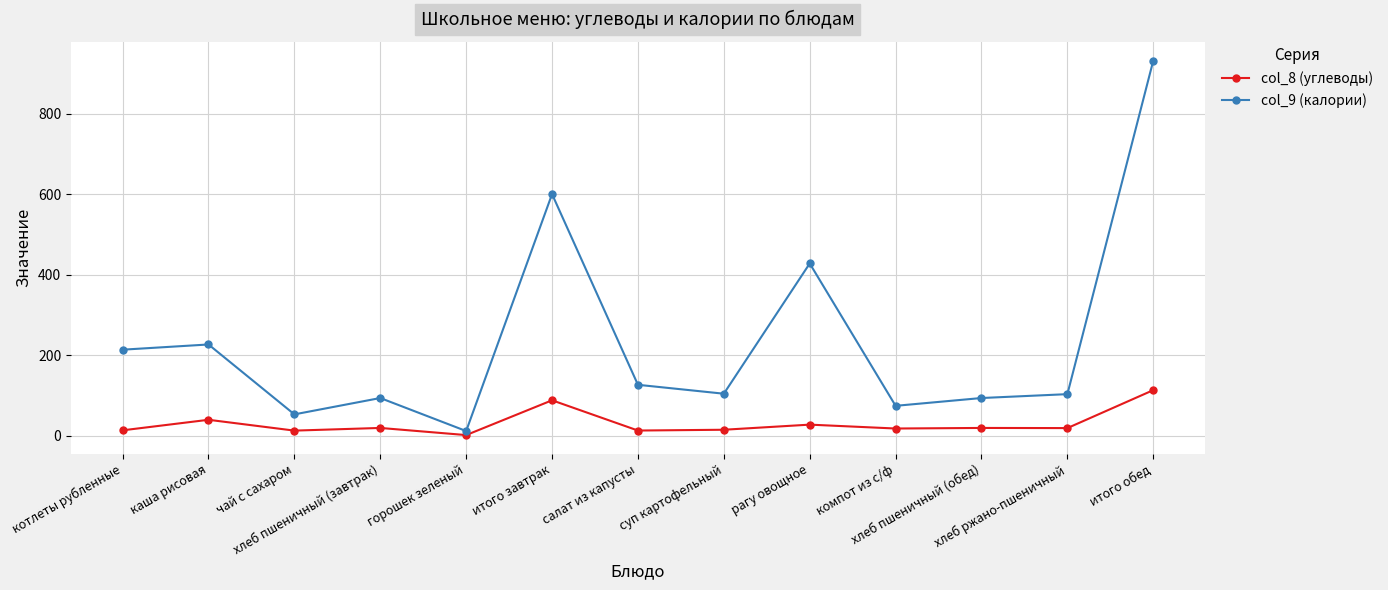

True or false: col_8 (углеводы) has a value of 15.2 at суп картофельный.

True